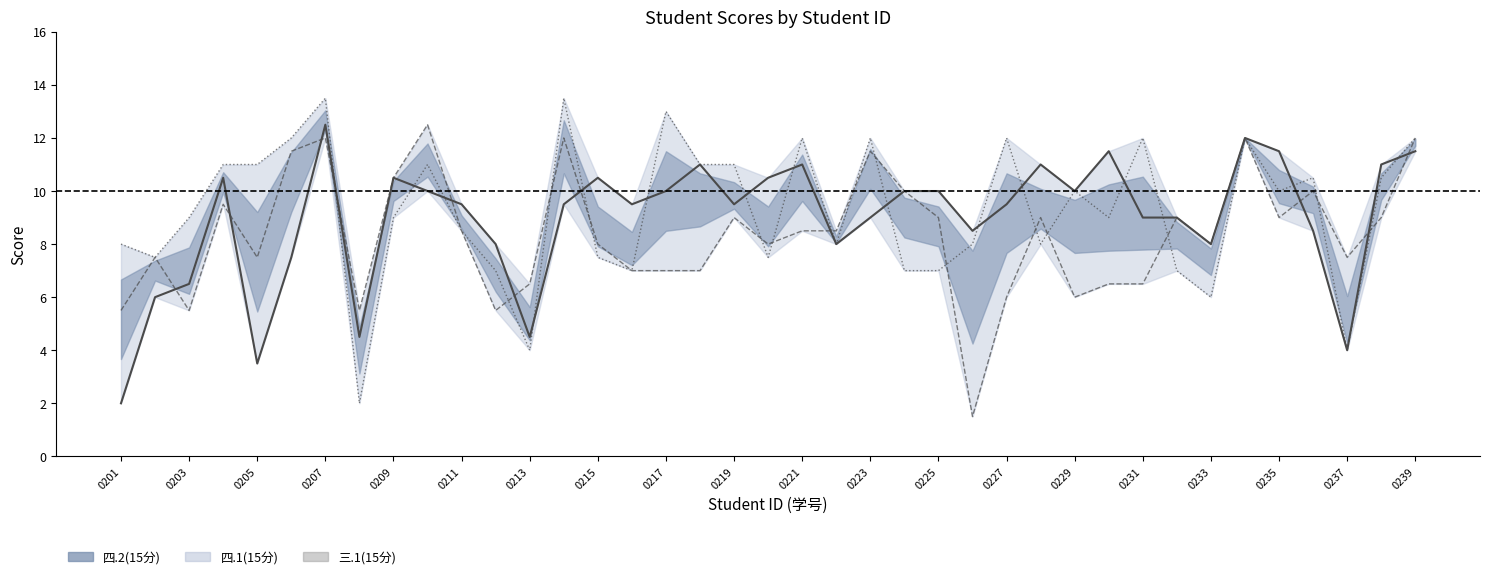

Rank the series by their average value, from highest to lowest.

三.1(15分), 四.2(15分), 四.1(15分)